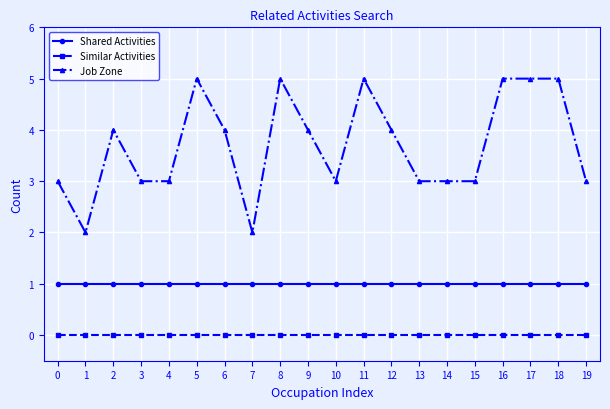

What is the value of the Shared Activities point at the 7th from the left?

1